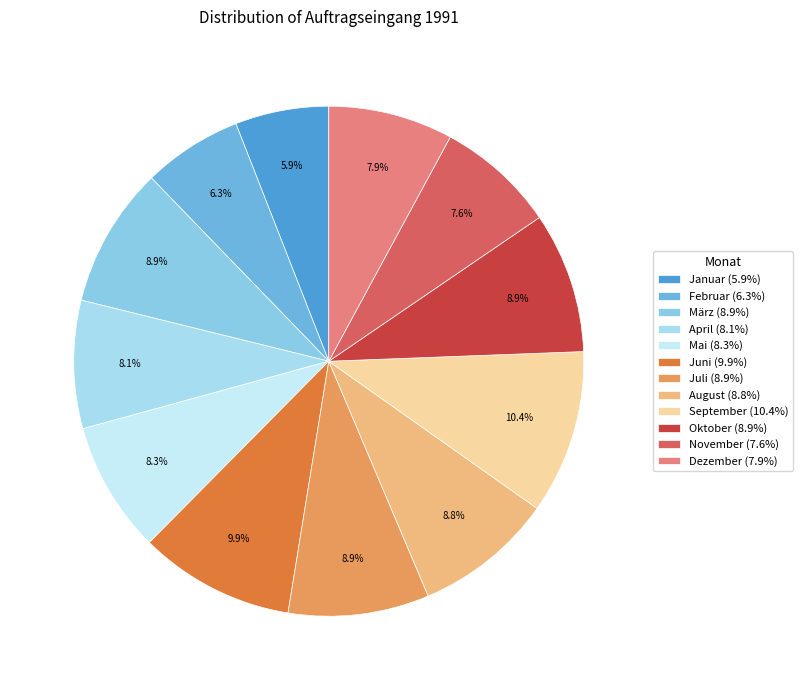

To the nearest percent, what percentage of the pie is November?

8%